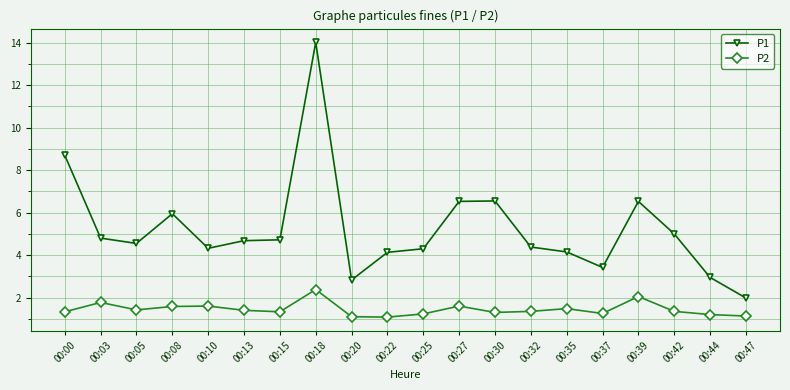

True or false: P1 and P2 cross at least once.

False